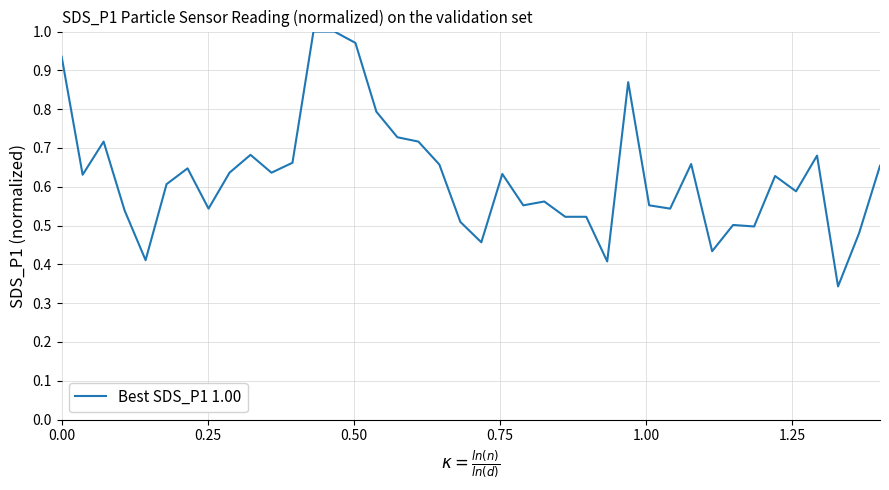

How many lines are shown in the chart?

1